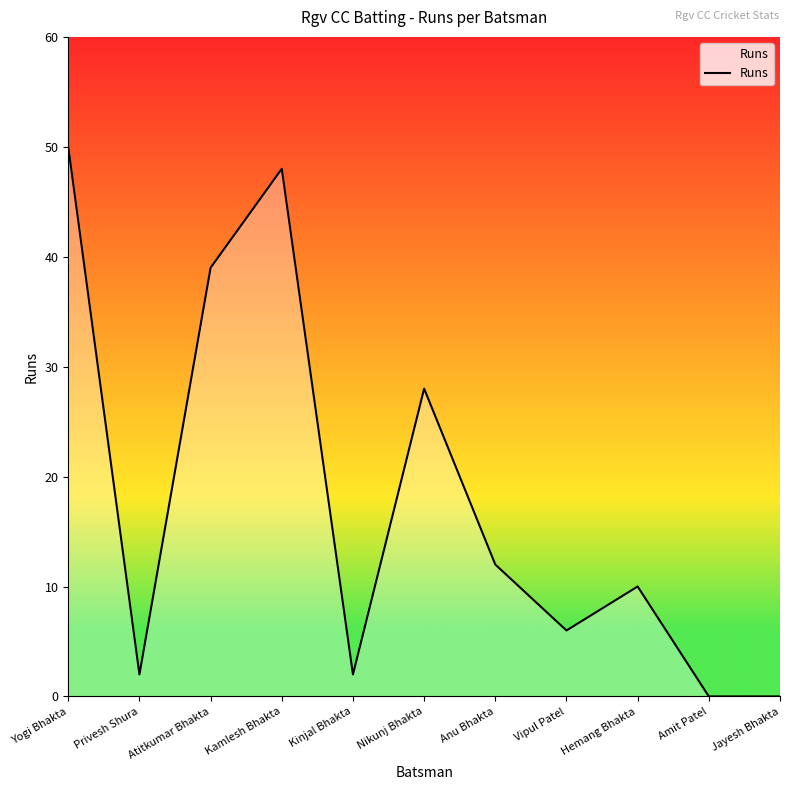

Where does the data first go above 10?

Yogi Bhakta